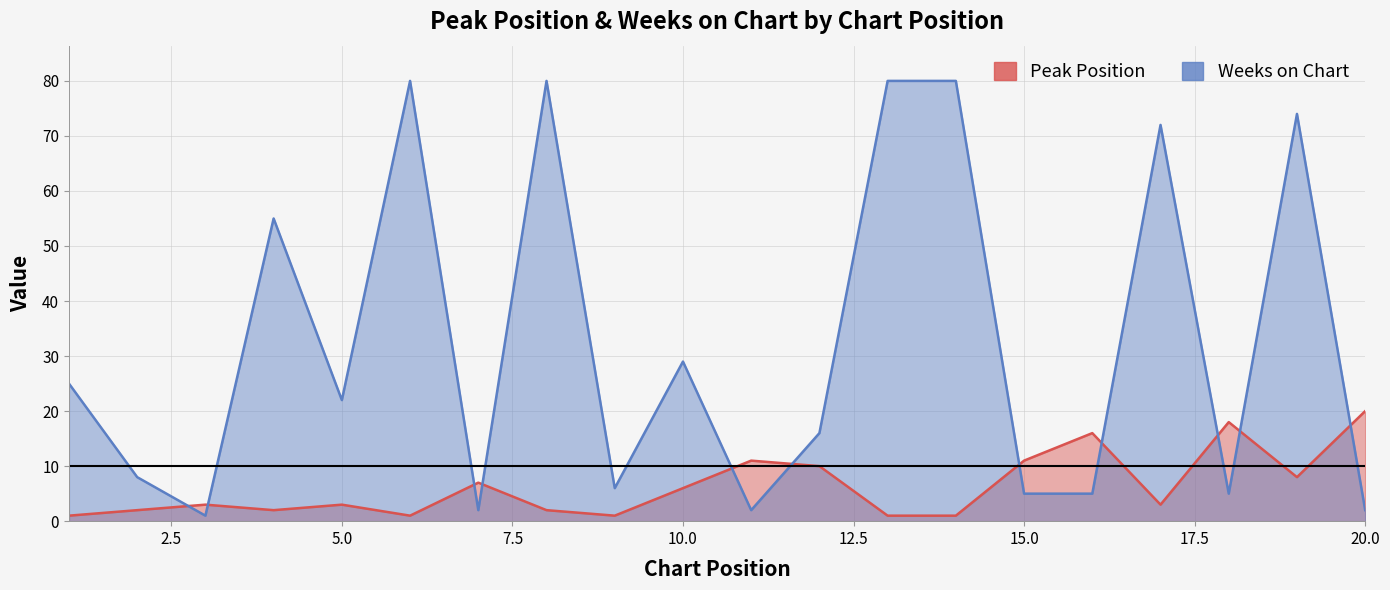

Is the value of Weeks on Chart at 11 greater than the value of Peak Position at 13?

Yes